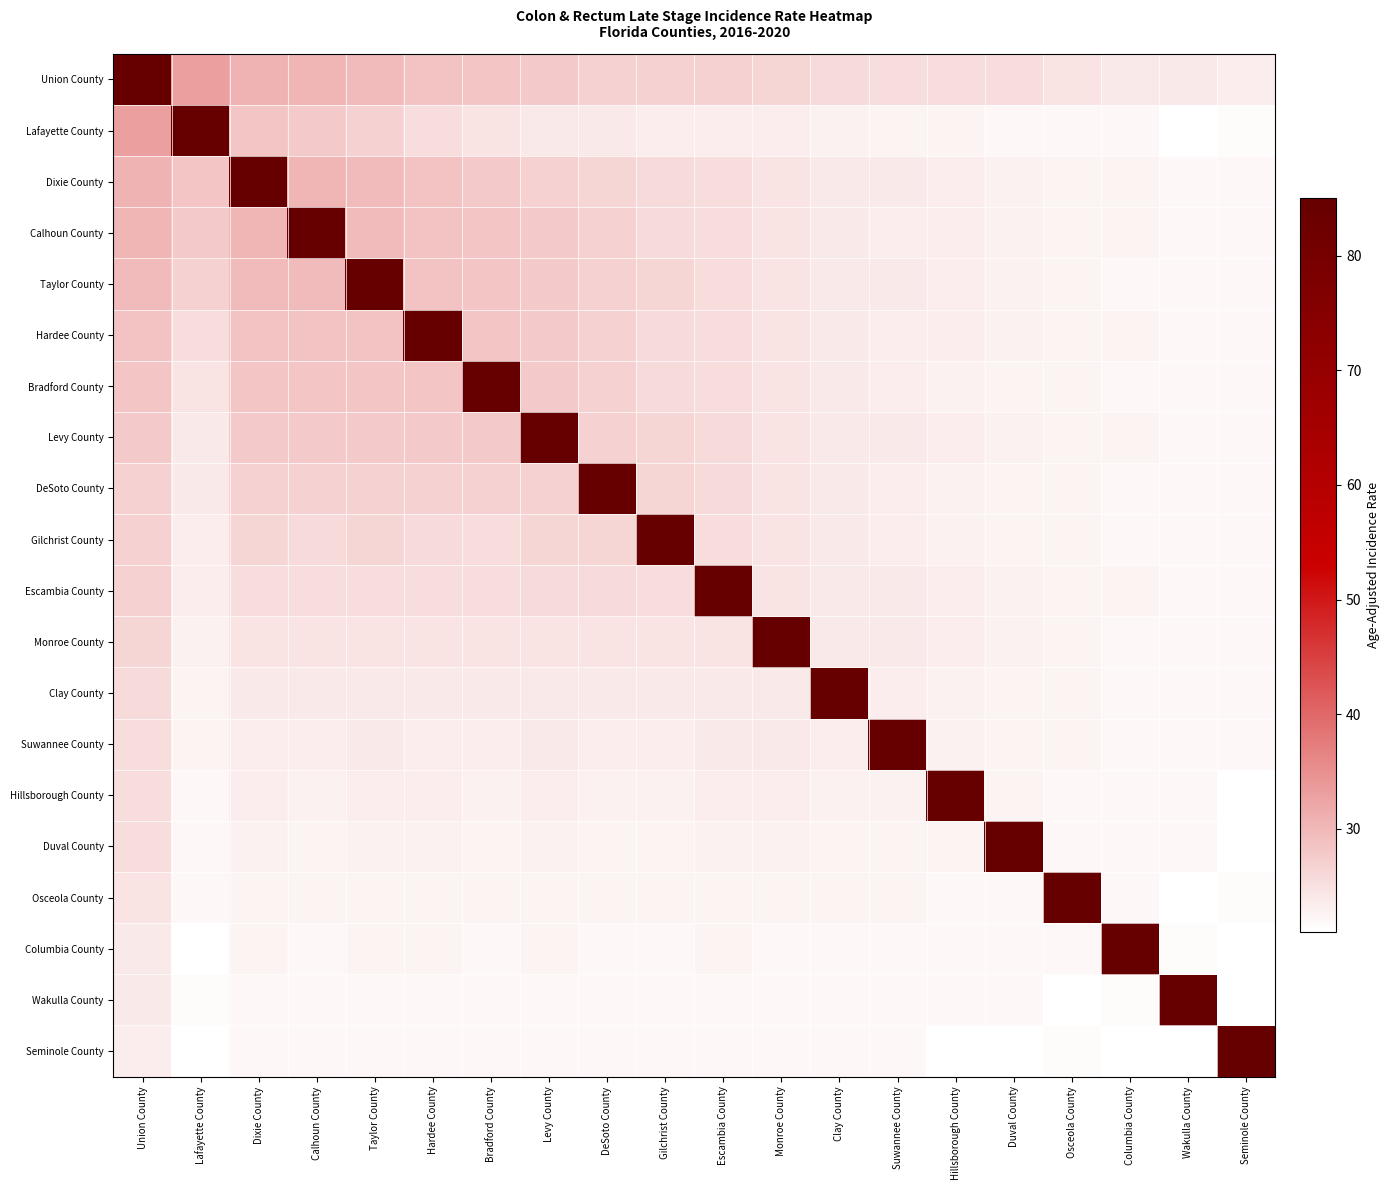

What is the difference between the highest and lowest values at Monroe County?

62.8